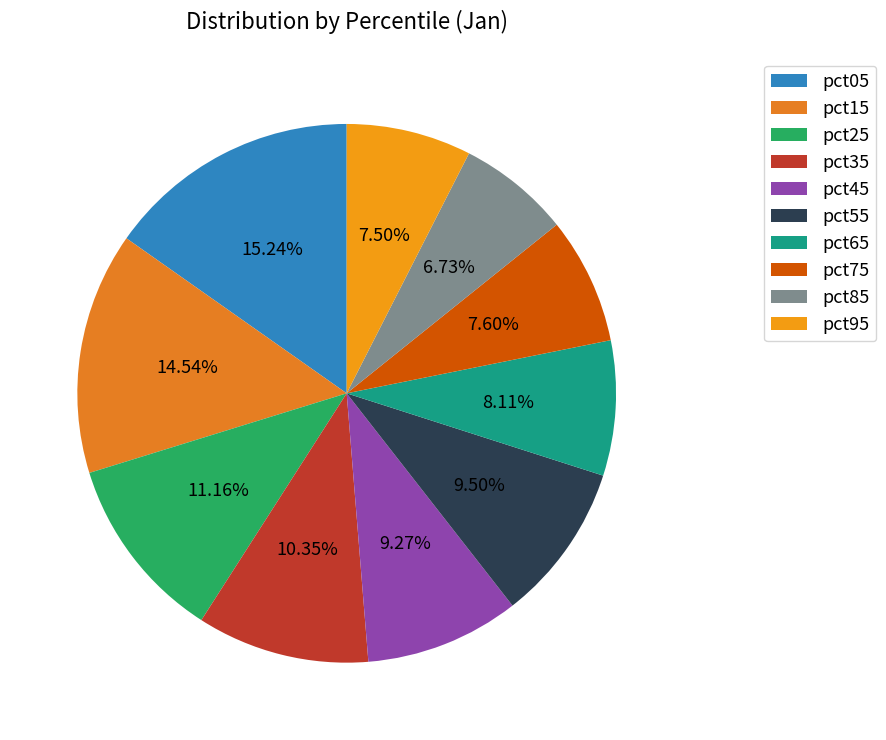

To the nearest percent, what portion does pct65 represent?

8%